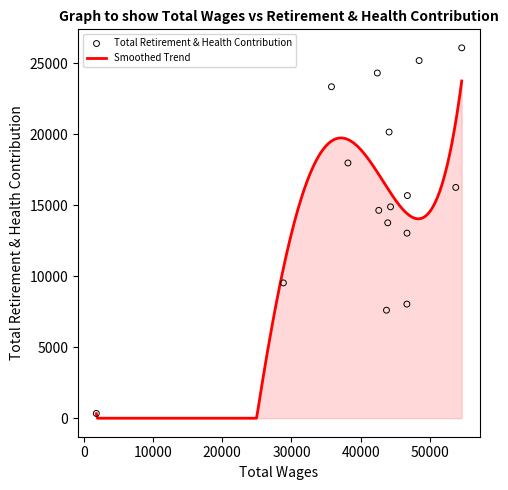

Between 43721.0 and 46737.0, which is larger?

46737.0